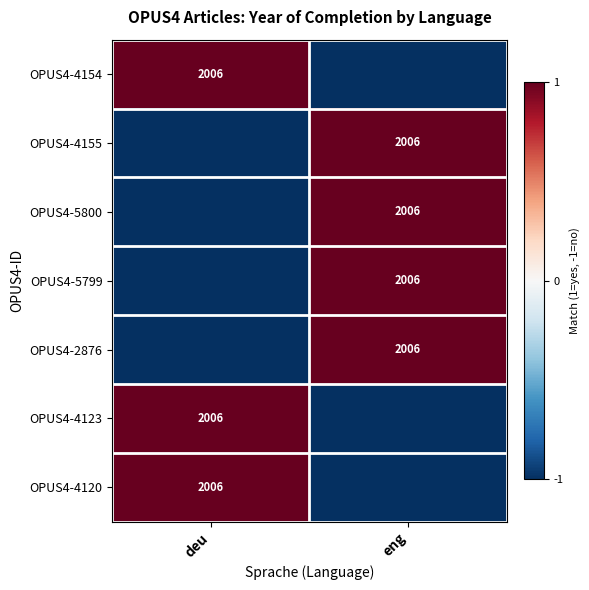

What is the smallest value displayed?

-1